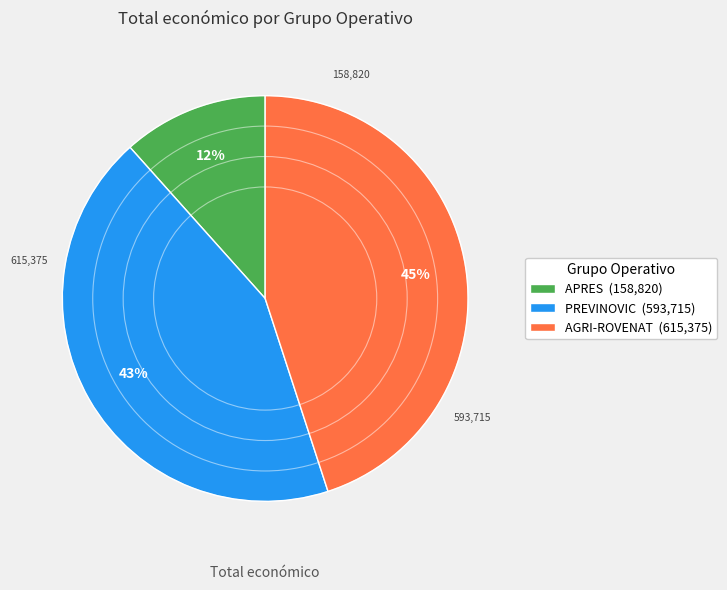

Is it true that PREVINOVIC is 43% of the pie?

True